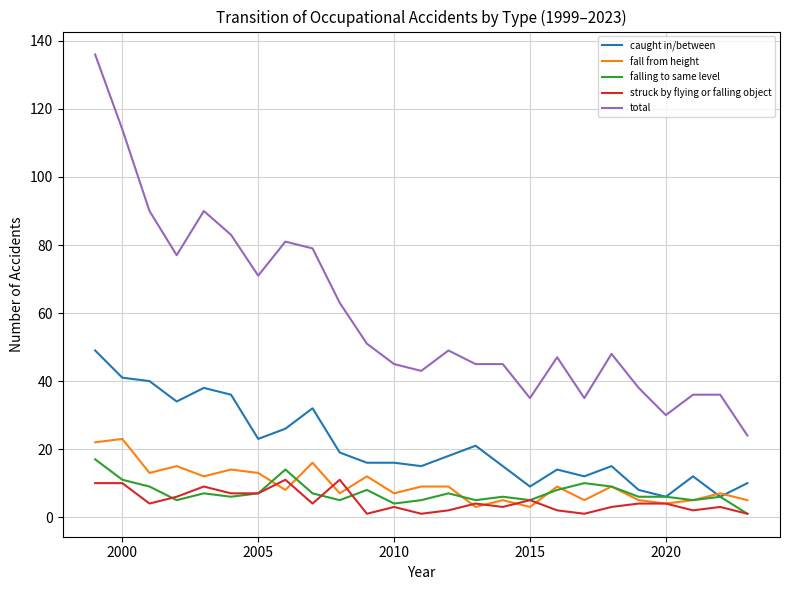

Reading left to right, list all the values displayed in this chart.

caught in/between: 49	41	40	34	38	36	23	26	32	19	16	16	15	18	21	15	9	14	12	15	8	6	12	6	10
fall from height: 22	23	13	15	12	14	13	8	16	7	12	7	9	9	3	5	3	9	5	9	5	4	5	7	5
falling to same level: 17	11	9	5	7	6	7	14	7	5	8	4	5	7	5	6	5	8	10	9	6	6	5	6	1
struck by flying or falling object: 10	10	4	6	9	7	7	11	4	11	1	3	1	2	4	3	5	2	1	3	4	4	2	3	1
total: 136	114	90	77	90	83	71	81	79	63	51	45	43	49	45	45	35	47	35	48	38	30	36	36	24